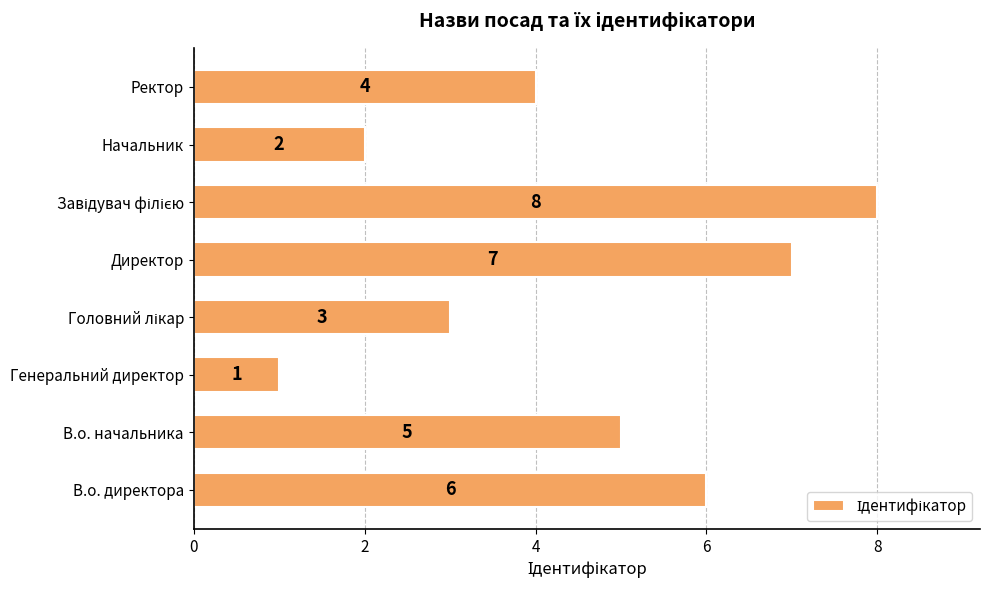

What is the maximum value shown in the chart?

8